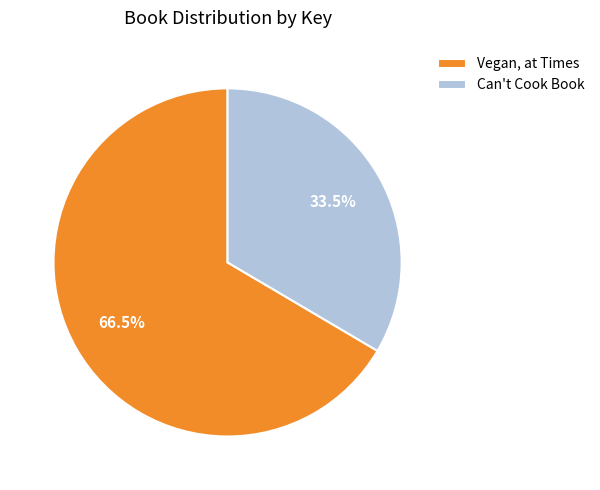

Is it true that Vegan, at Times is 55% of the pie?

False